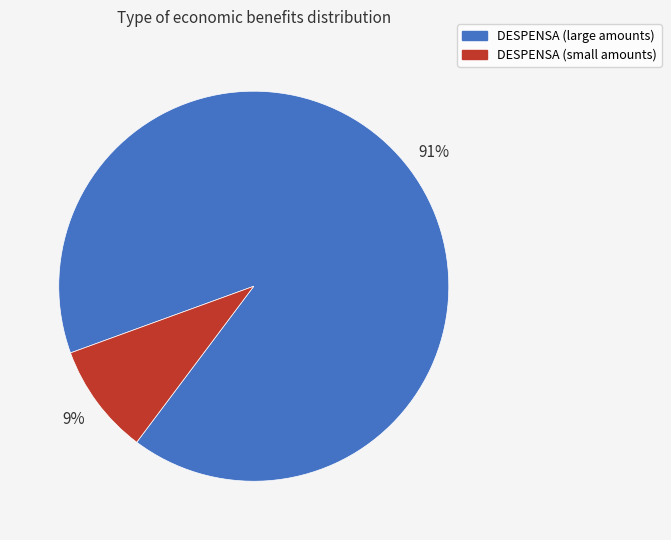

Does any single category account for the majority?

Yes